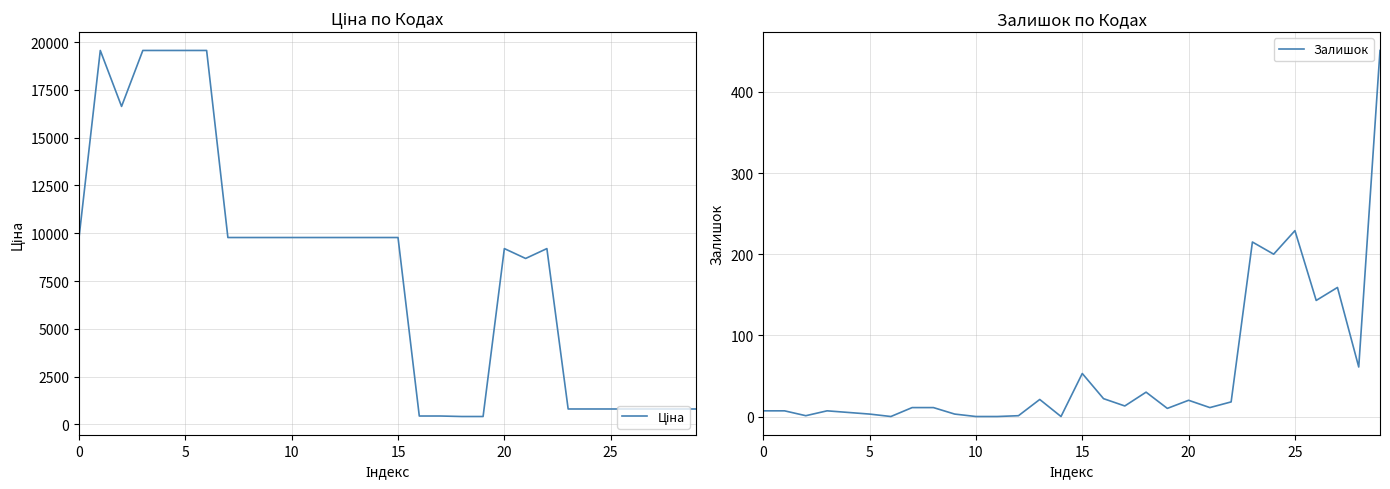

What is the highest value of the Залишок series?

451